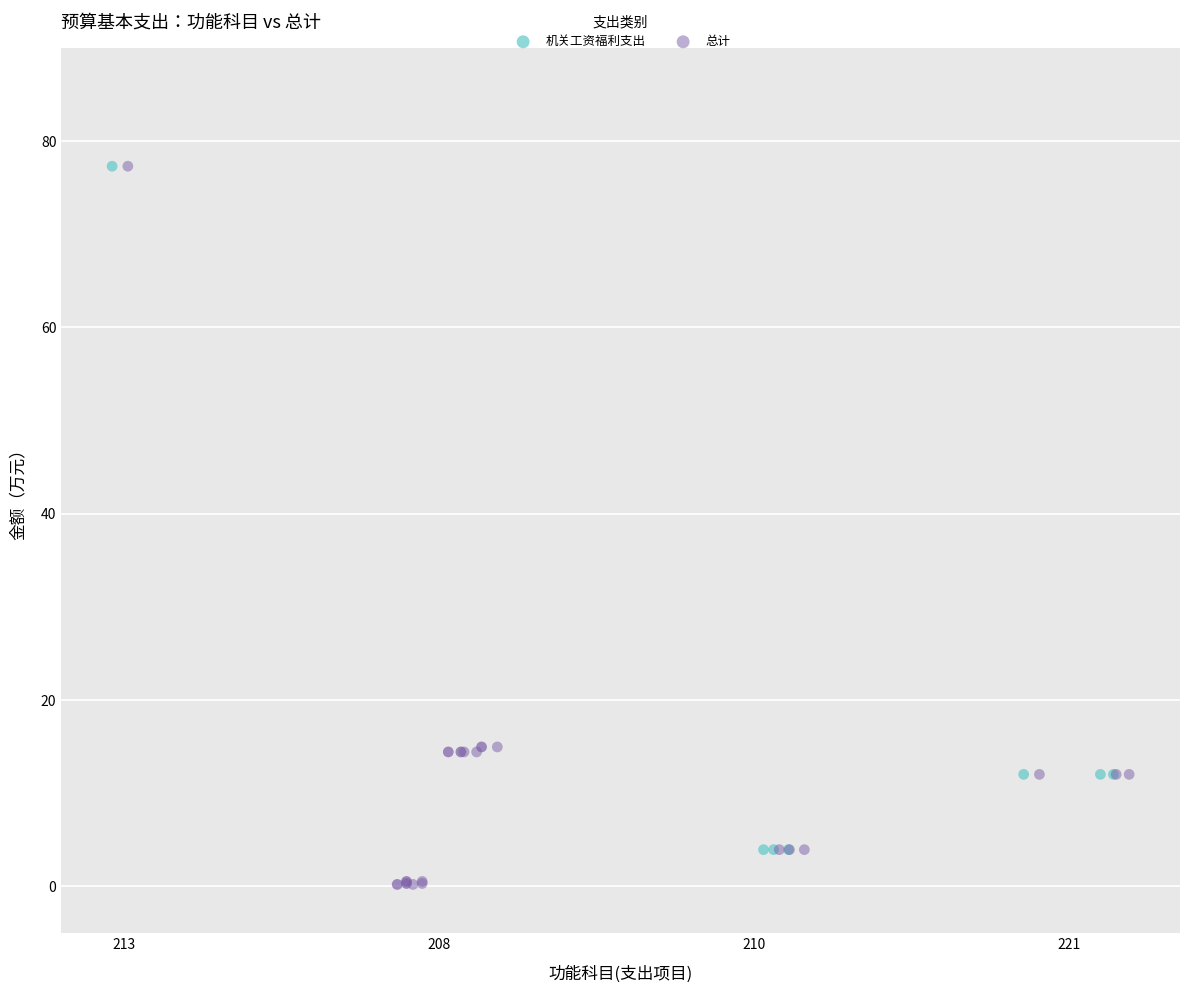

What are all the series names shown in the legend?

机关工资福利支出, 总计